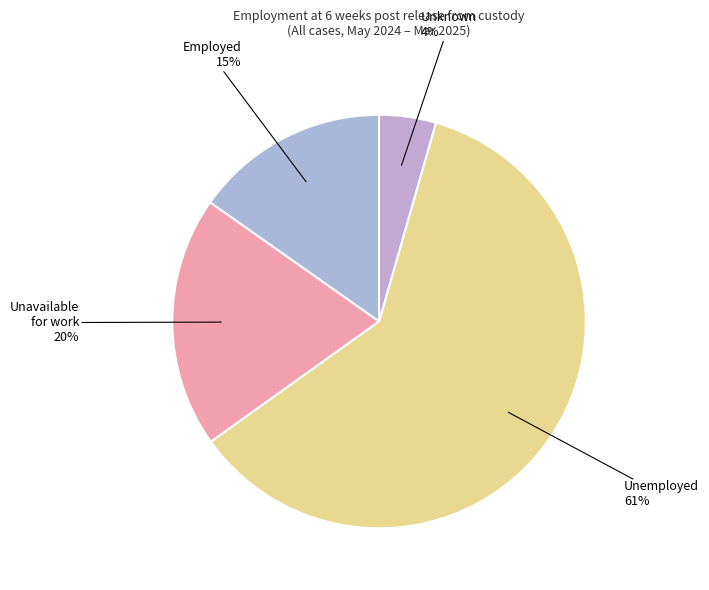

Is there any slice that represents more than half of the pie?

Yes